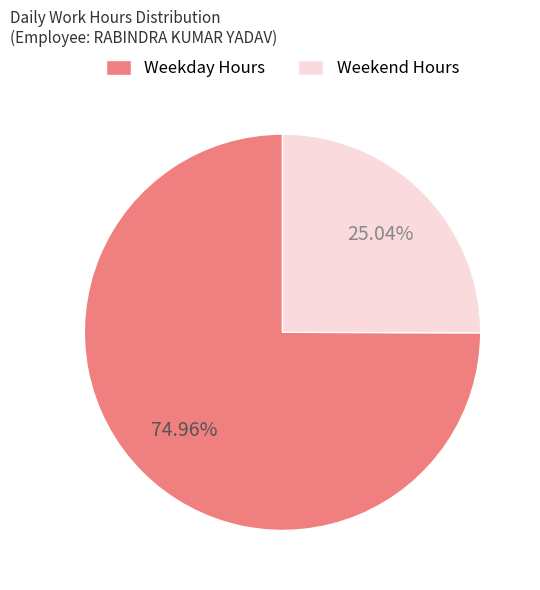

Rank the categories by value from lowest to highest.

Weekend Hours, Weekday Hours